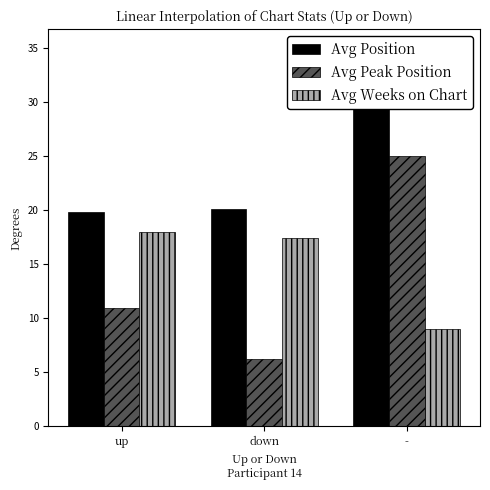

What is the highest value of the Avg Peak Position series?

25.0